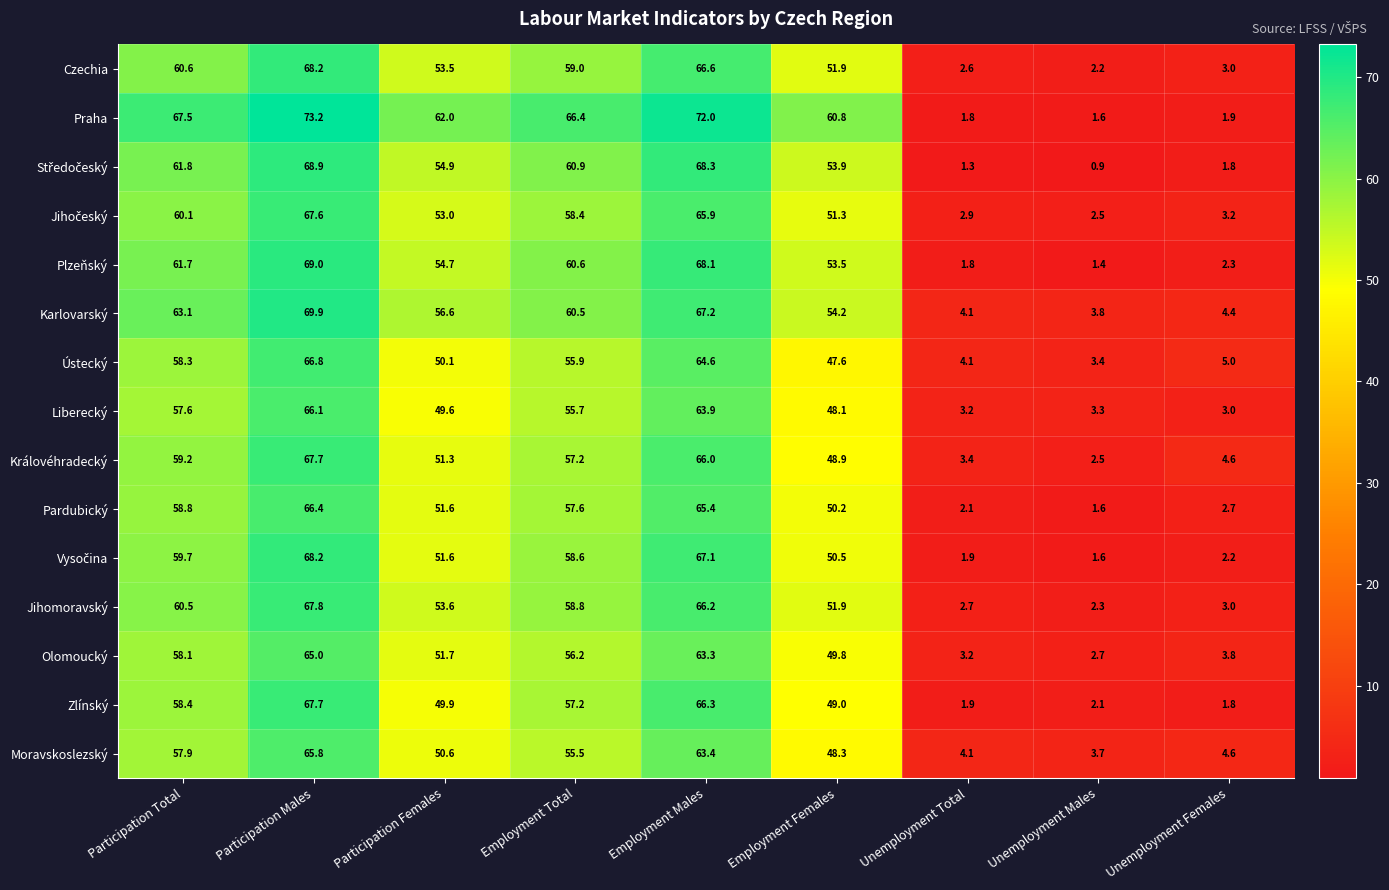

What is the average value of the Olomoucký series?

39.3